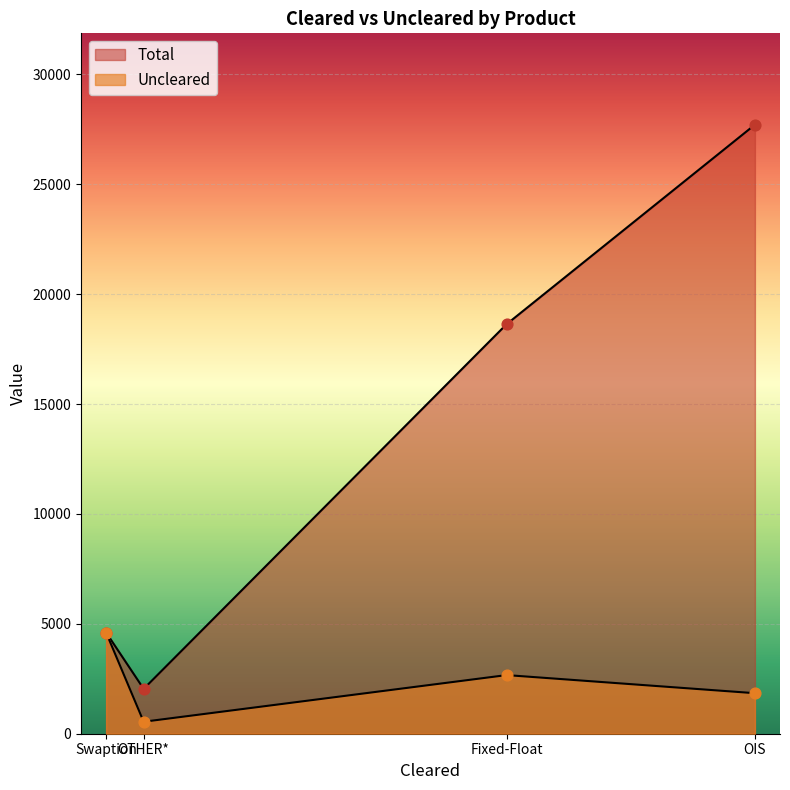

Which series has the largest total across all categories?

Total